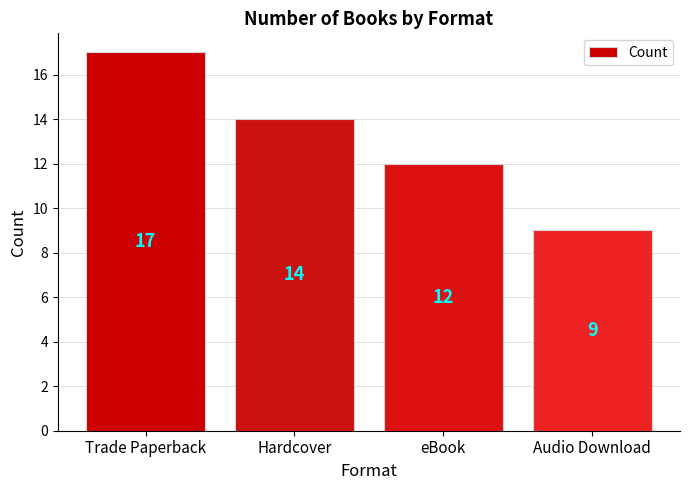

Reading right to left, extract all data points from this chart.

Audio Download=9	eBook=12	Hardcover=14	Trade Paperback=17